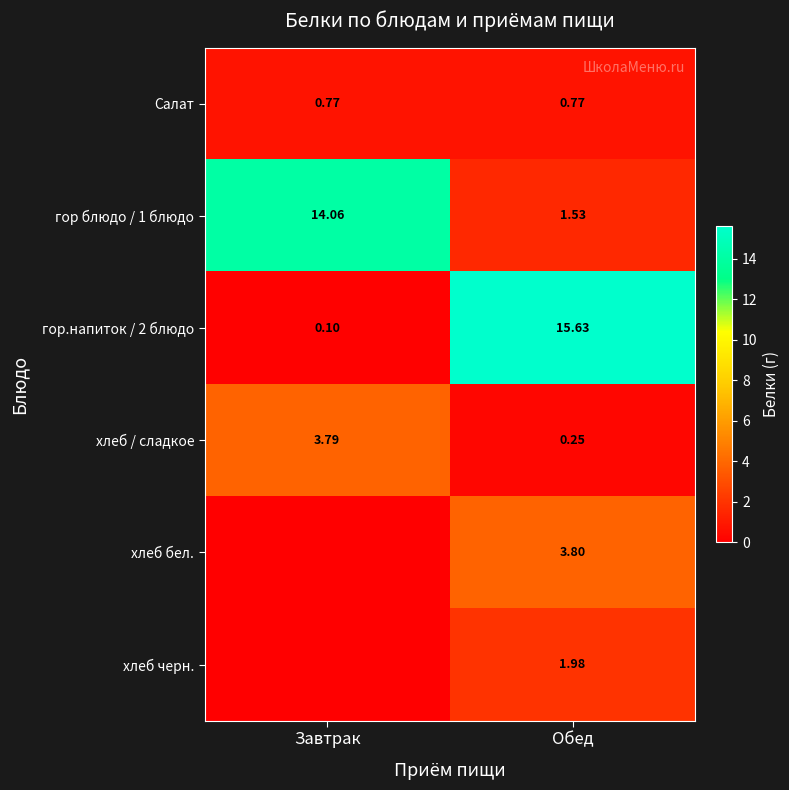

Where is гор блюдо / 1 блюдо nearest to the value 7?

Обед